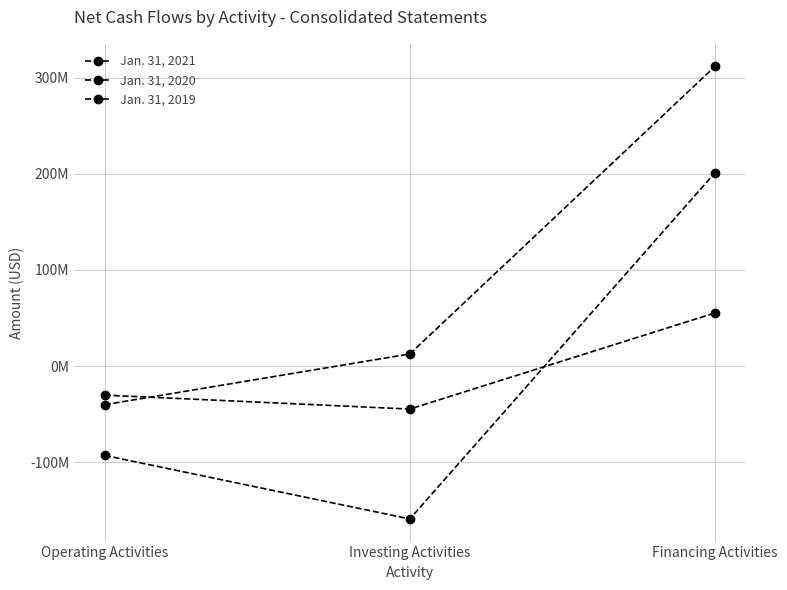

At how many categories does at least one series exceed 300528198?

1